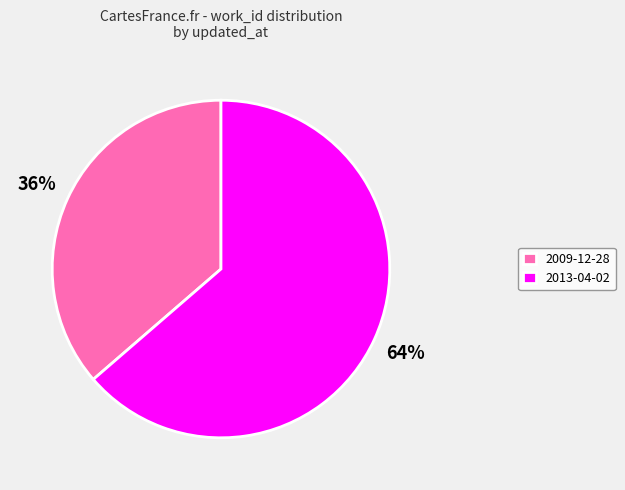

To the nearest percent, what portion does 2013-04-02 represent?

64%